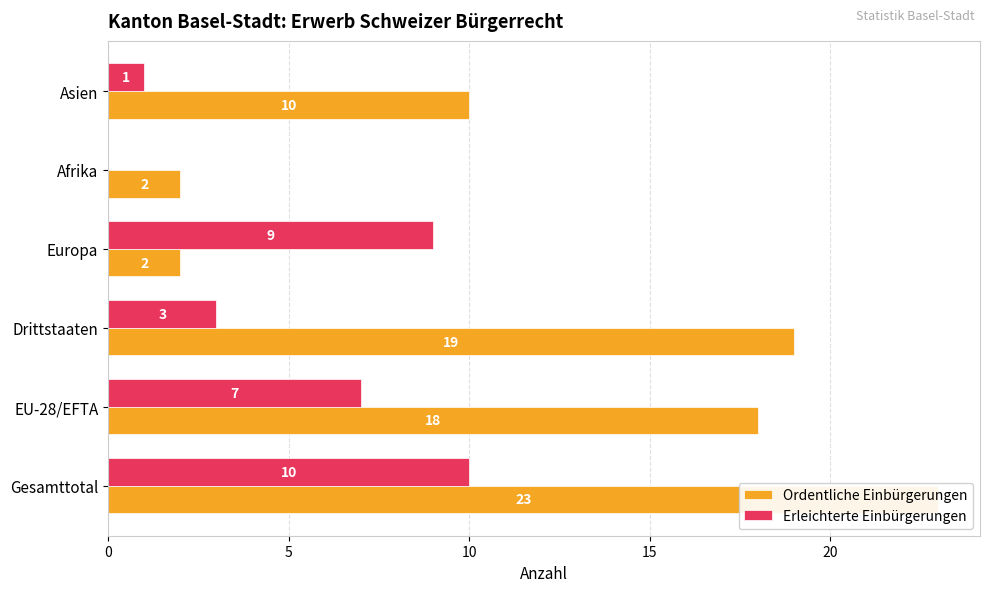

Which series has the largest total across all categories?

Ordentliche Einbürgerungen